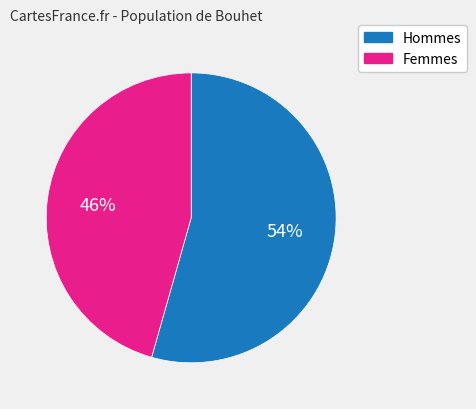

Is there a majority slice in this chart?

Yes